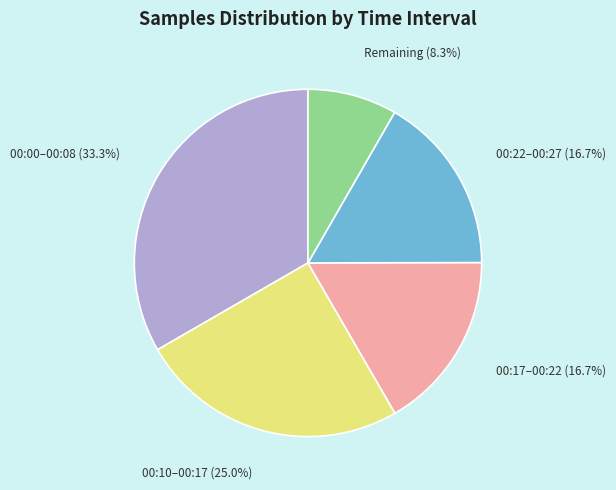

Is there any slice that represents more than half of the pie?

No